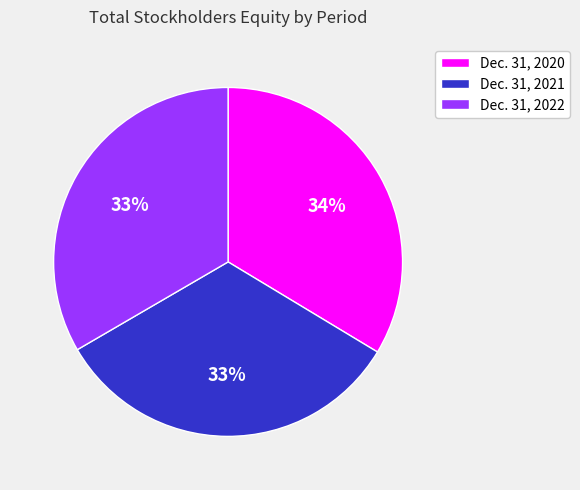

Do Dec. 31, 2021 and Dec. 31, 2020 together represent more than half of the pie?

Yes